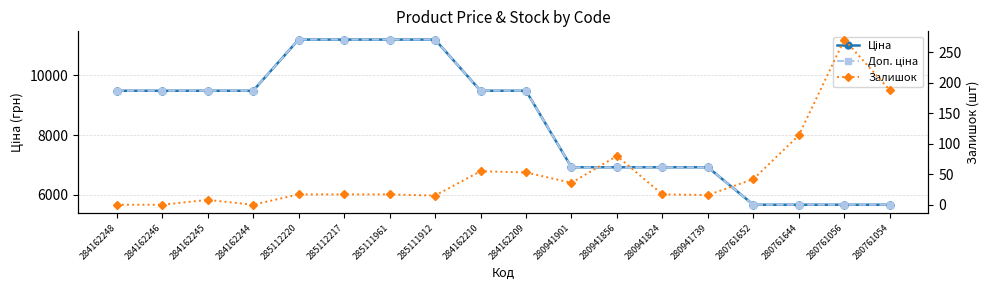

True or false: Ціна and Залишок intersect in this chart.

False